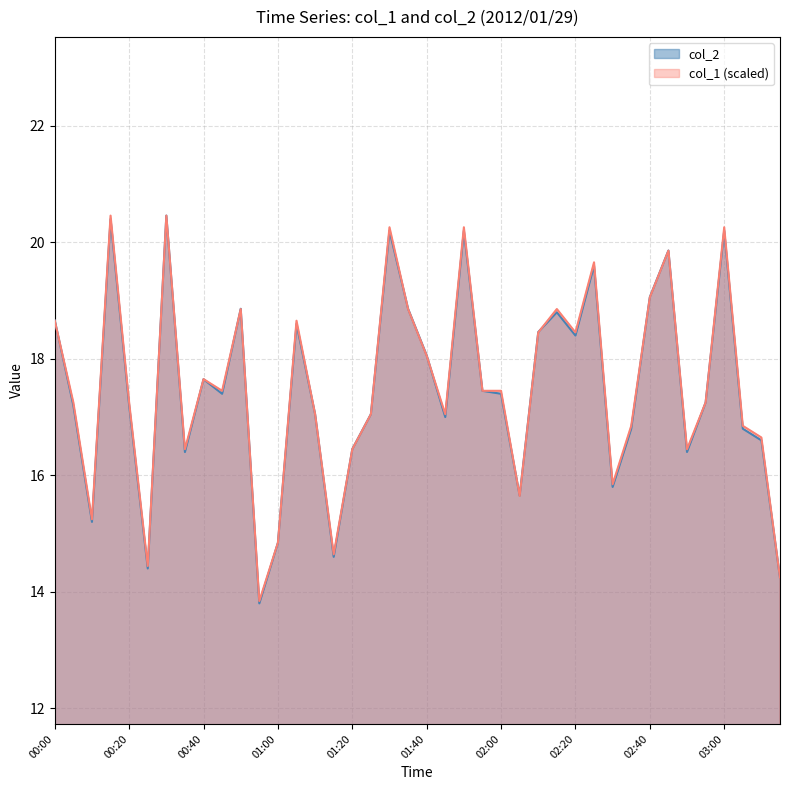

Which category has the highest value in the col_1 series?

00:15